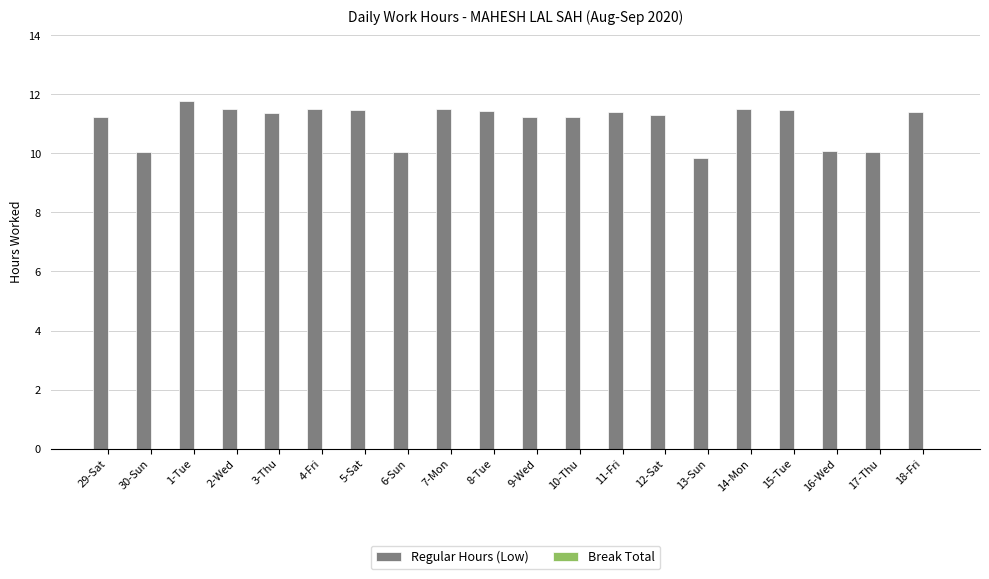

What is the change in value from 30-Sun to 4-Fri?

+1.5